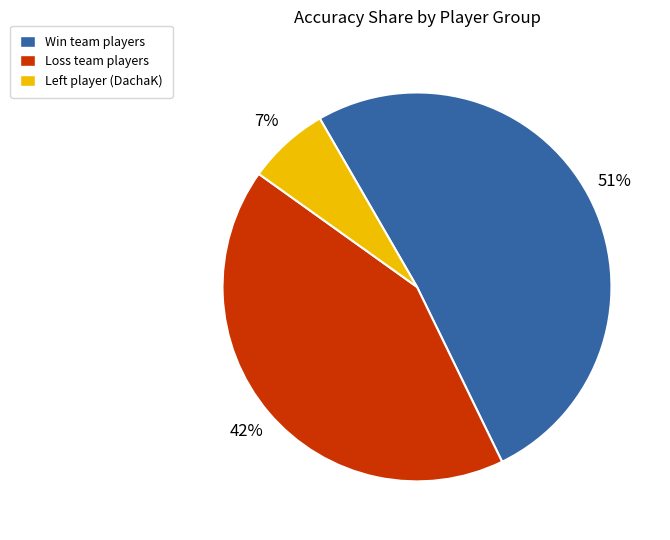

Is it true that Loss team players is 42% of the pie?

True